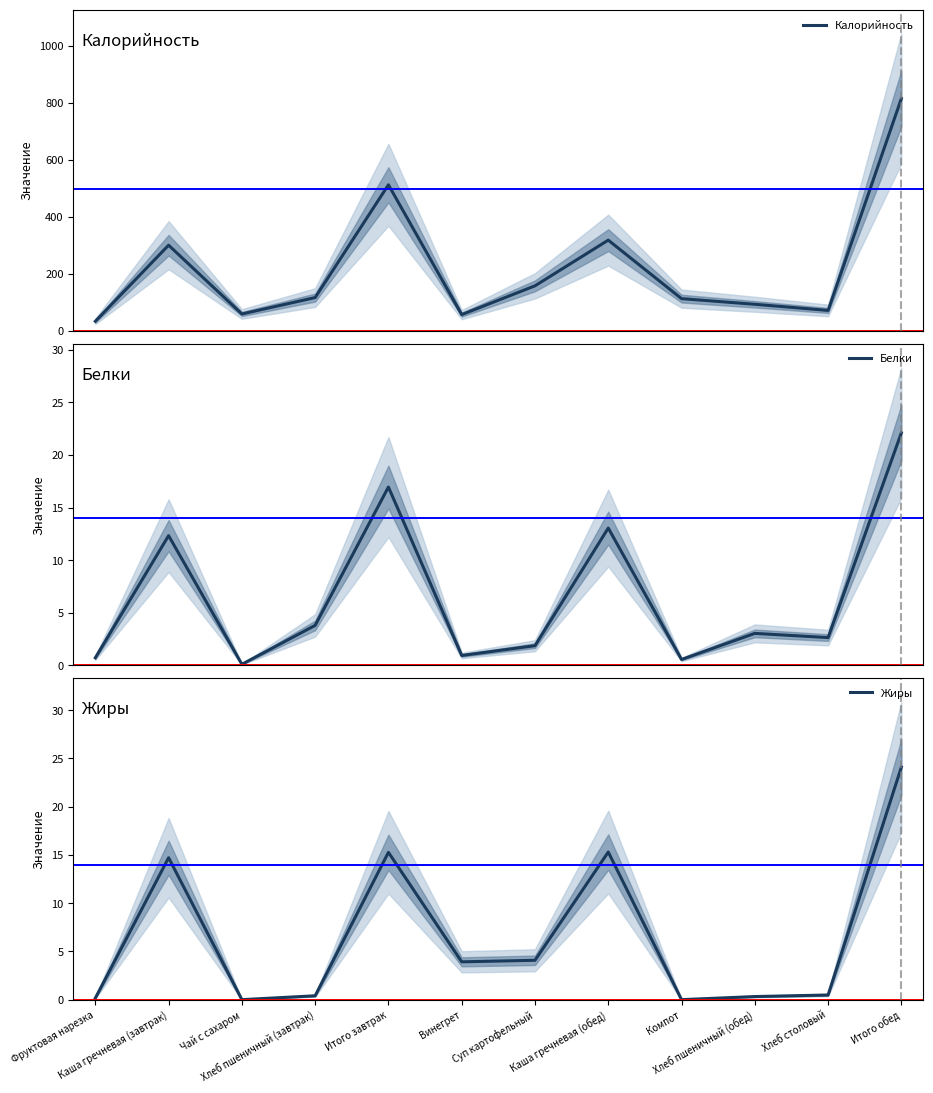

Which category has the lowest value in the Жиры series?

Чай с сахаром